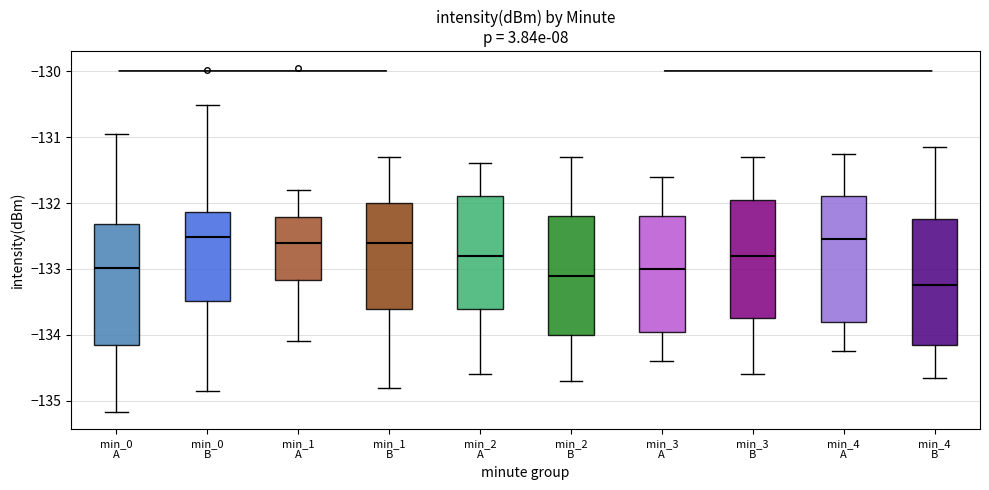

Reading left to right, transcribe this box plot: for each box, give where its median line is, the range the box spans, and where its two whiskers end, as read against the y-axis. The values are not printed on the chart, so give them approximately, as read against the axis.

min_0 A: median -133.0, box -134.2 to -132.3, whiskers -135.2 to -130.9
min_0 B: median -132.5, box -133.5 to -132.1, whiskers -134.9 to -130.5
min_1 A: median -132.6, box -133.2 to -132.2, whiskers -134.1 to -131.8
min_1 B: median -132.6, box -133.6 to -132.0, whiskers -134.8 to -131.3
min_2 A: median -132.8, box -133.6 to -131.9, whiskers -134.6 to -131.4
min_2 B: median -133.1, box -134.0 to -132.2, whiskers -134.7 to -131.3
min_3 A: median -133.0, box -133.9 to -132.2, whiskers -134.4 to -131.6
min_3 B: median -132.8, box -133.7 to -131.9, whiskers -134.6 to -131.3
min_4 A: median -132.5, box -133.8 to -131.9, whiskers -134.2 to -131.2
min_4 B: median -133.2, box -134.1 to -132.2, whiskers -134.6 to -131.1